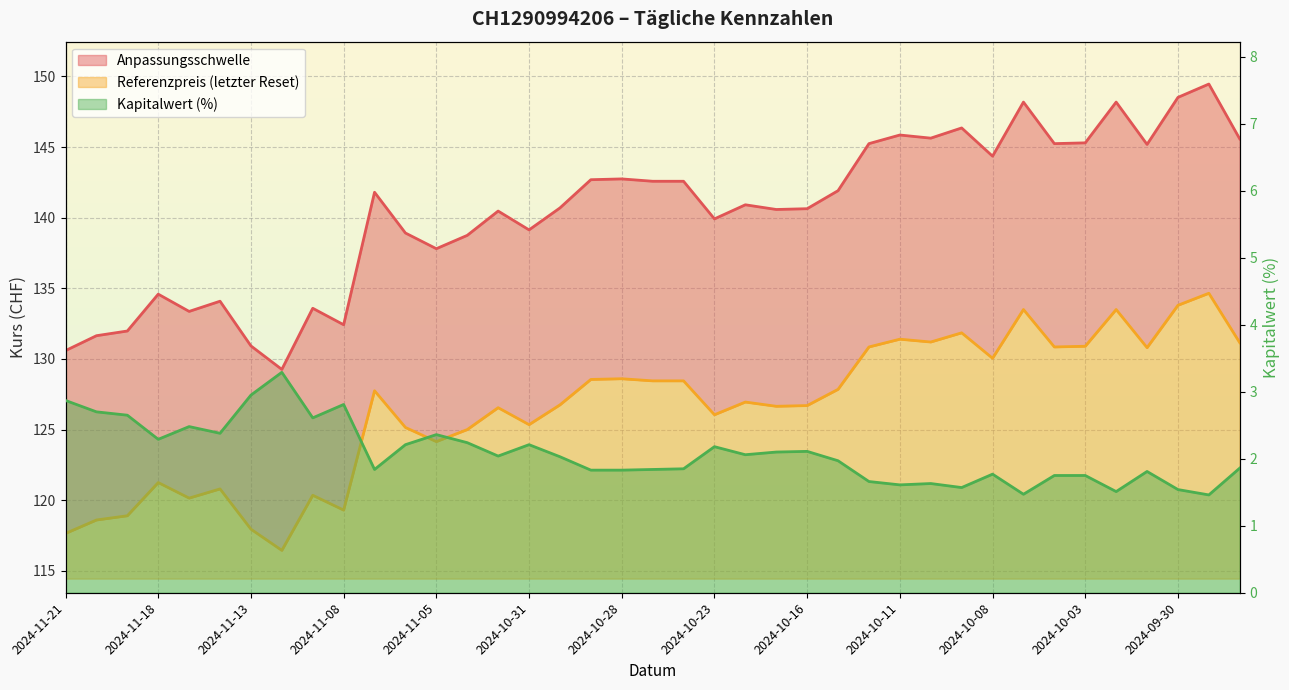

Where is the first local maximum for Referenzpreis?

2024-11-18